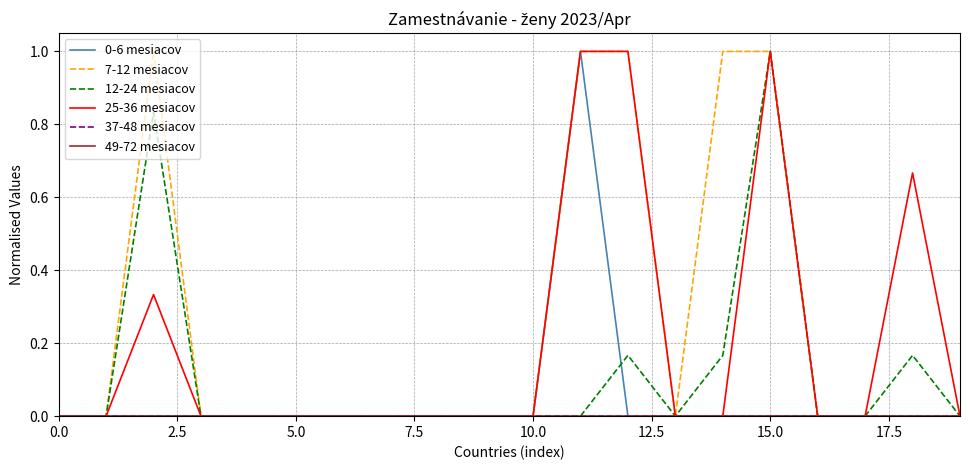

Does the chart display data point markers on the line(s)?

No